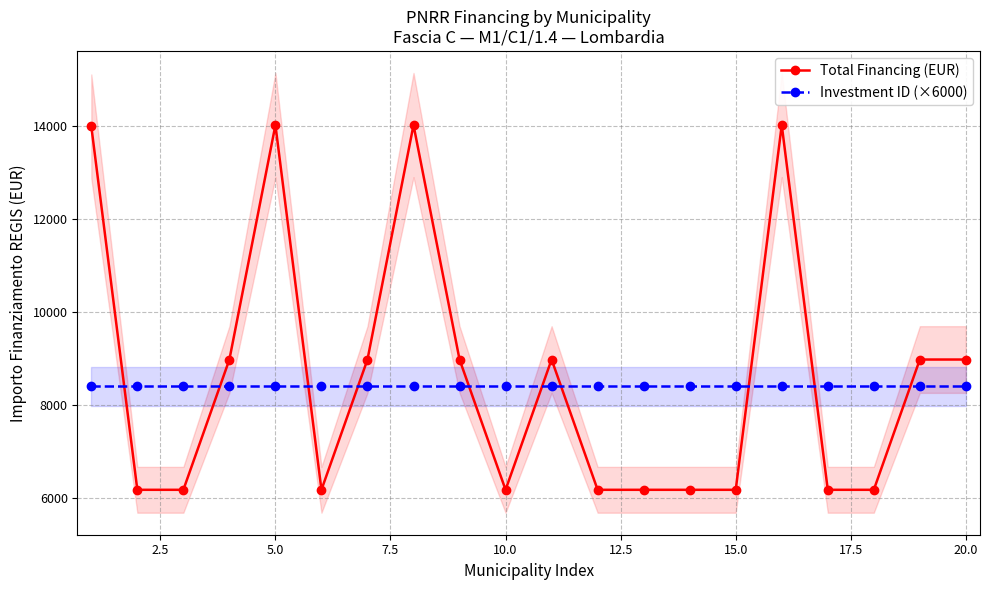

What are all the series names shown in the legend?

Total Financing (EUR), Investment ID (×6000)